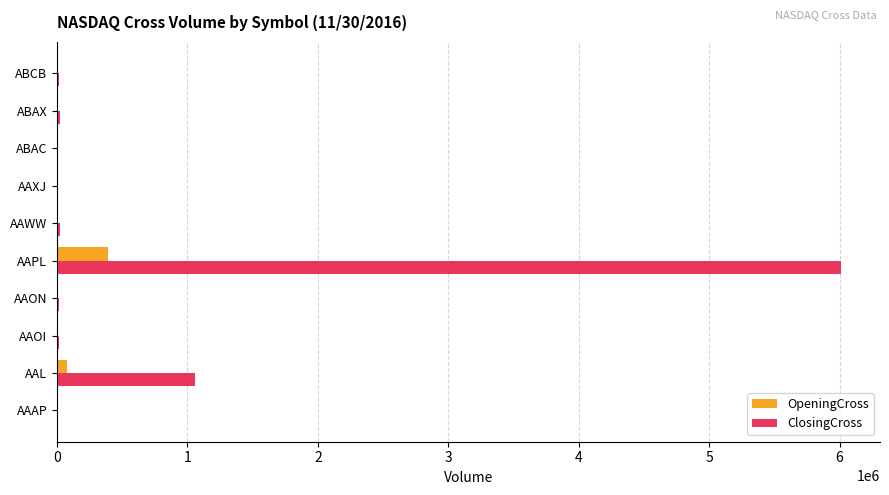

What is the sum of all OpeningCross values?

489499